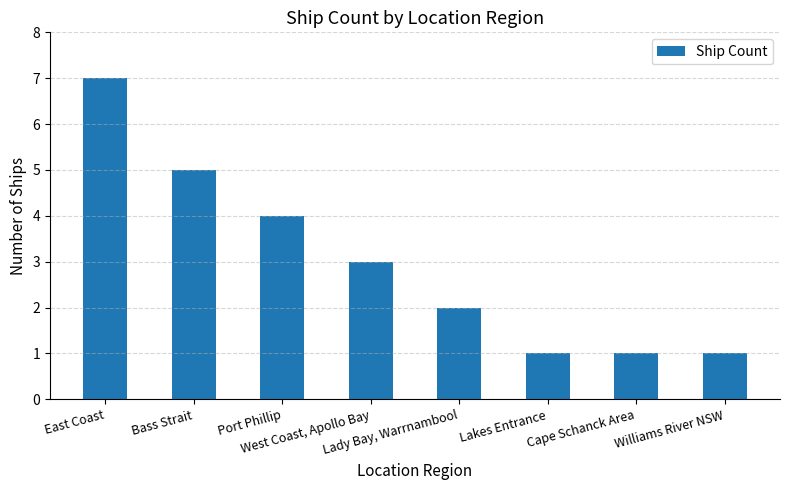

Reading right to left, transcribe all the data shown in this chart.

1	1	1	2	3	4	5	7